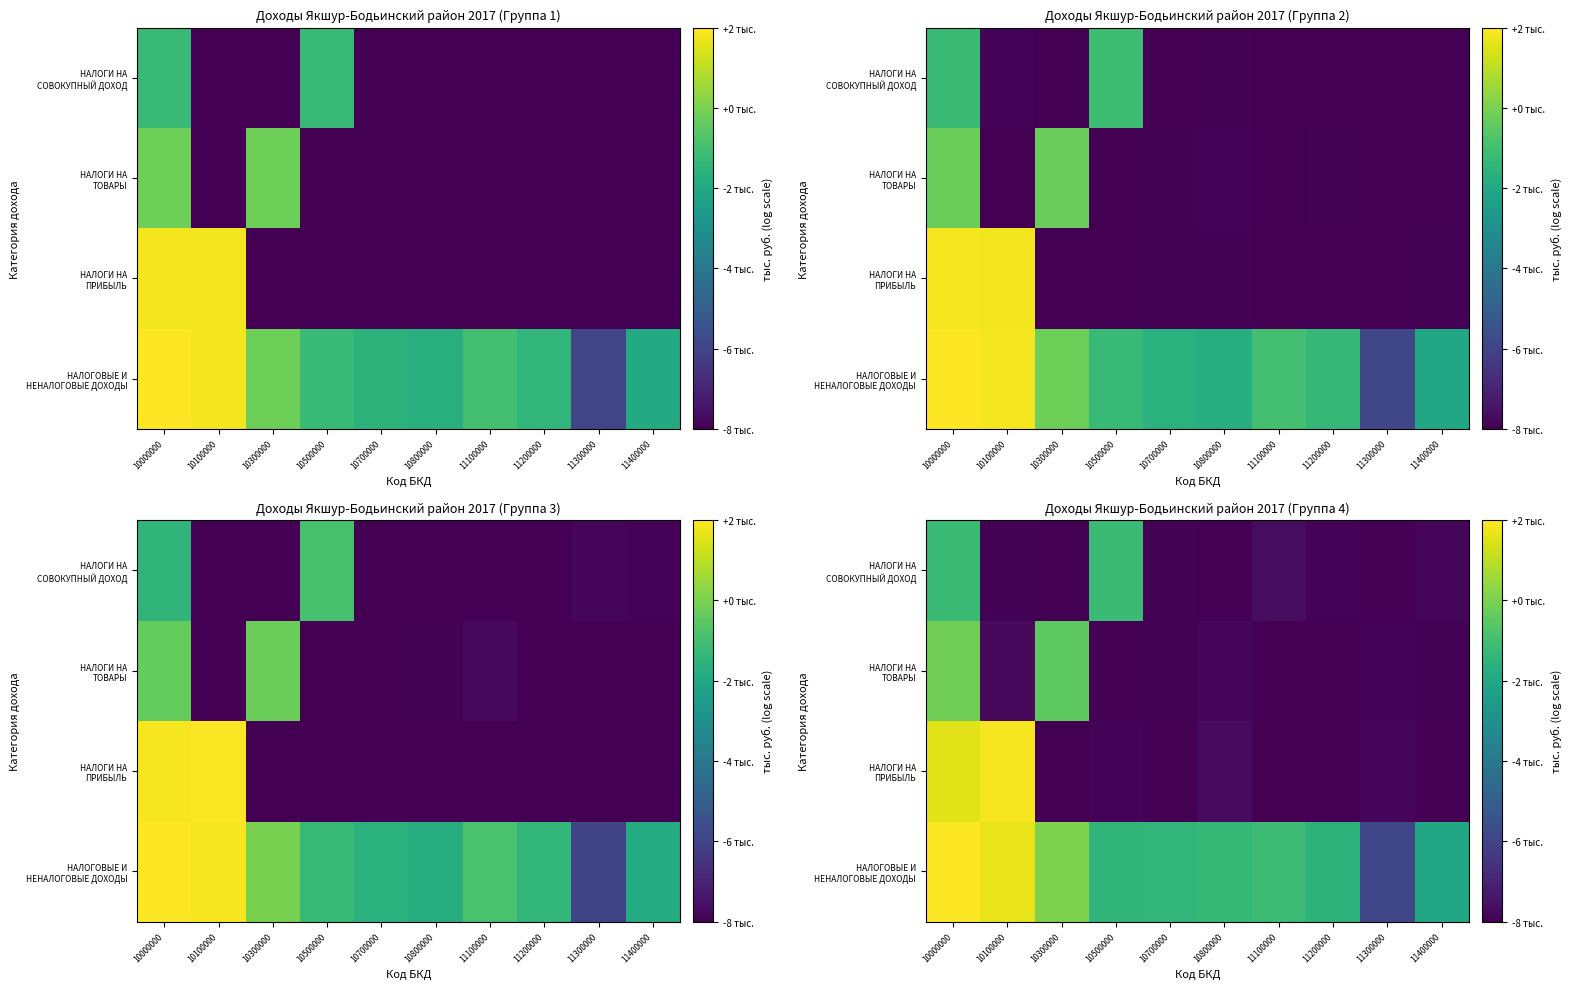

How many series are shown in this chart?

4